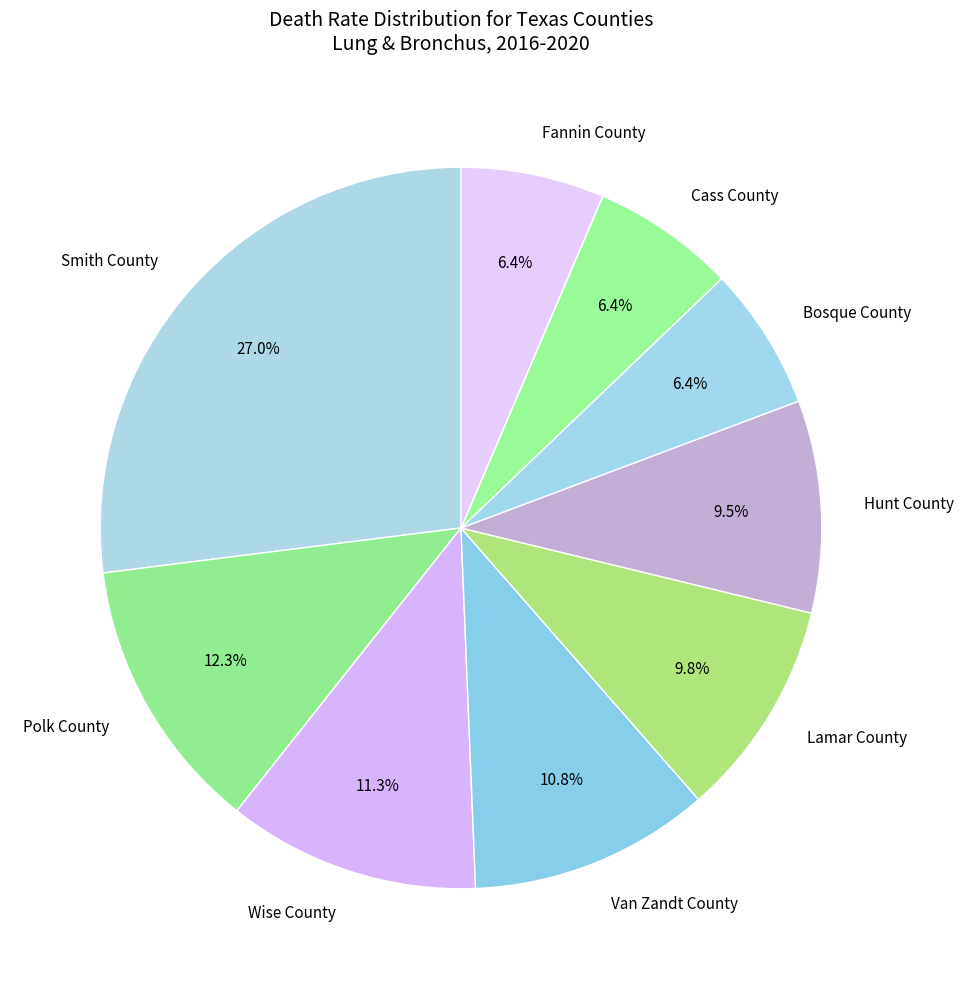

Is the sum of Lamar County and Fannin County greater than half?

No